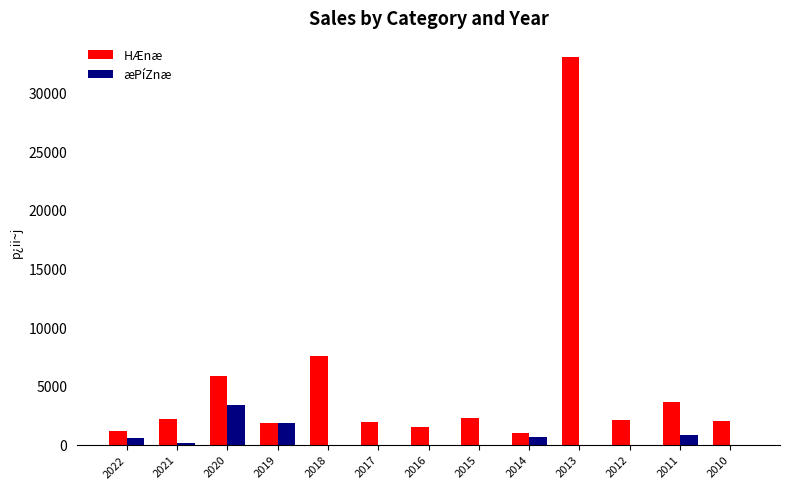

Where is HÆnæ nearest to the value 16980?

2018